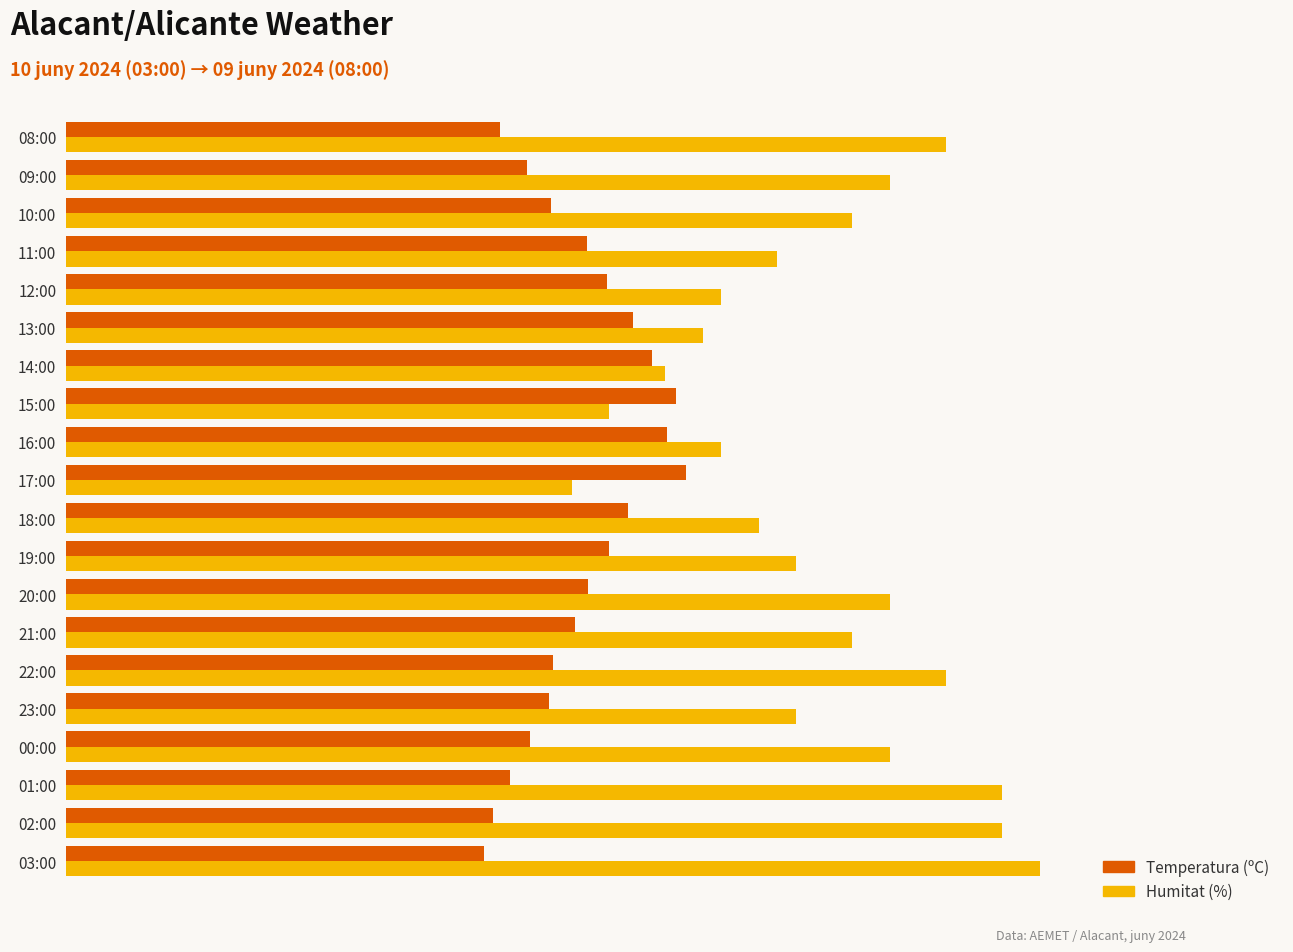

What are all the series names shown in the legend?

Temperatura (ºC), Humitat (%)